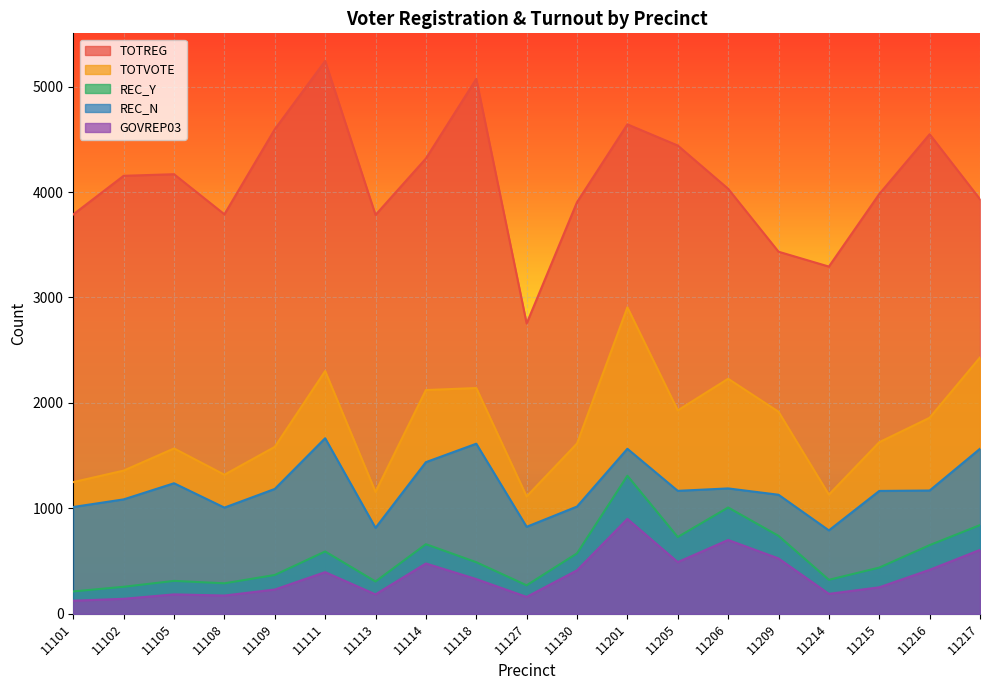

The GOVREP03 series shows 417 at 11216. True or false?

True